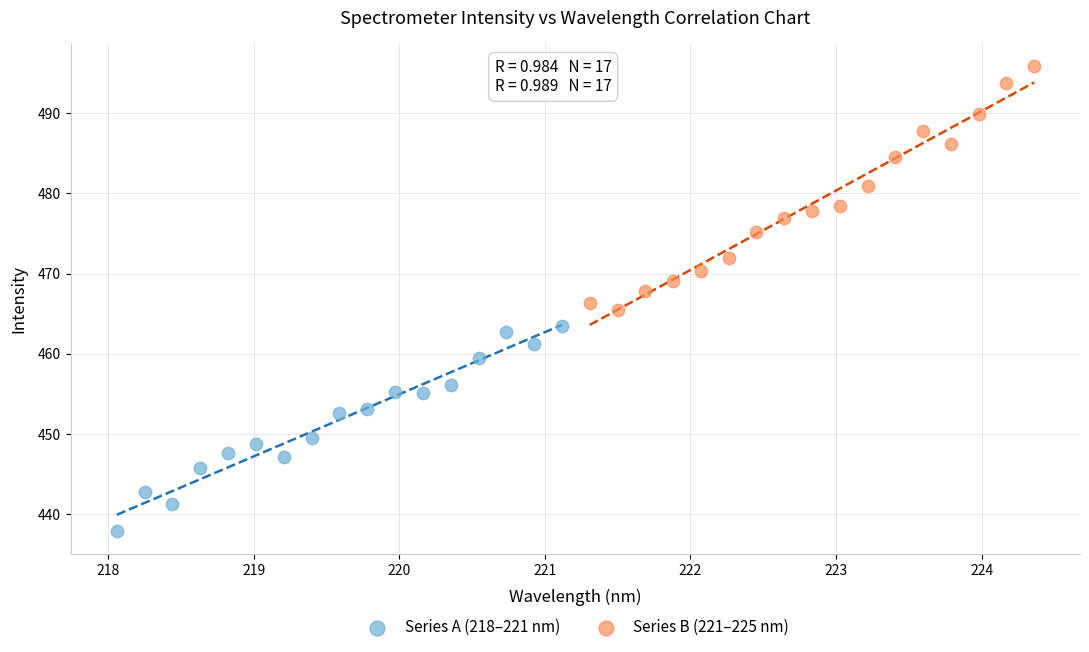

Which series has the largest Y range (max minus min)?

Series B (221–225 nm)